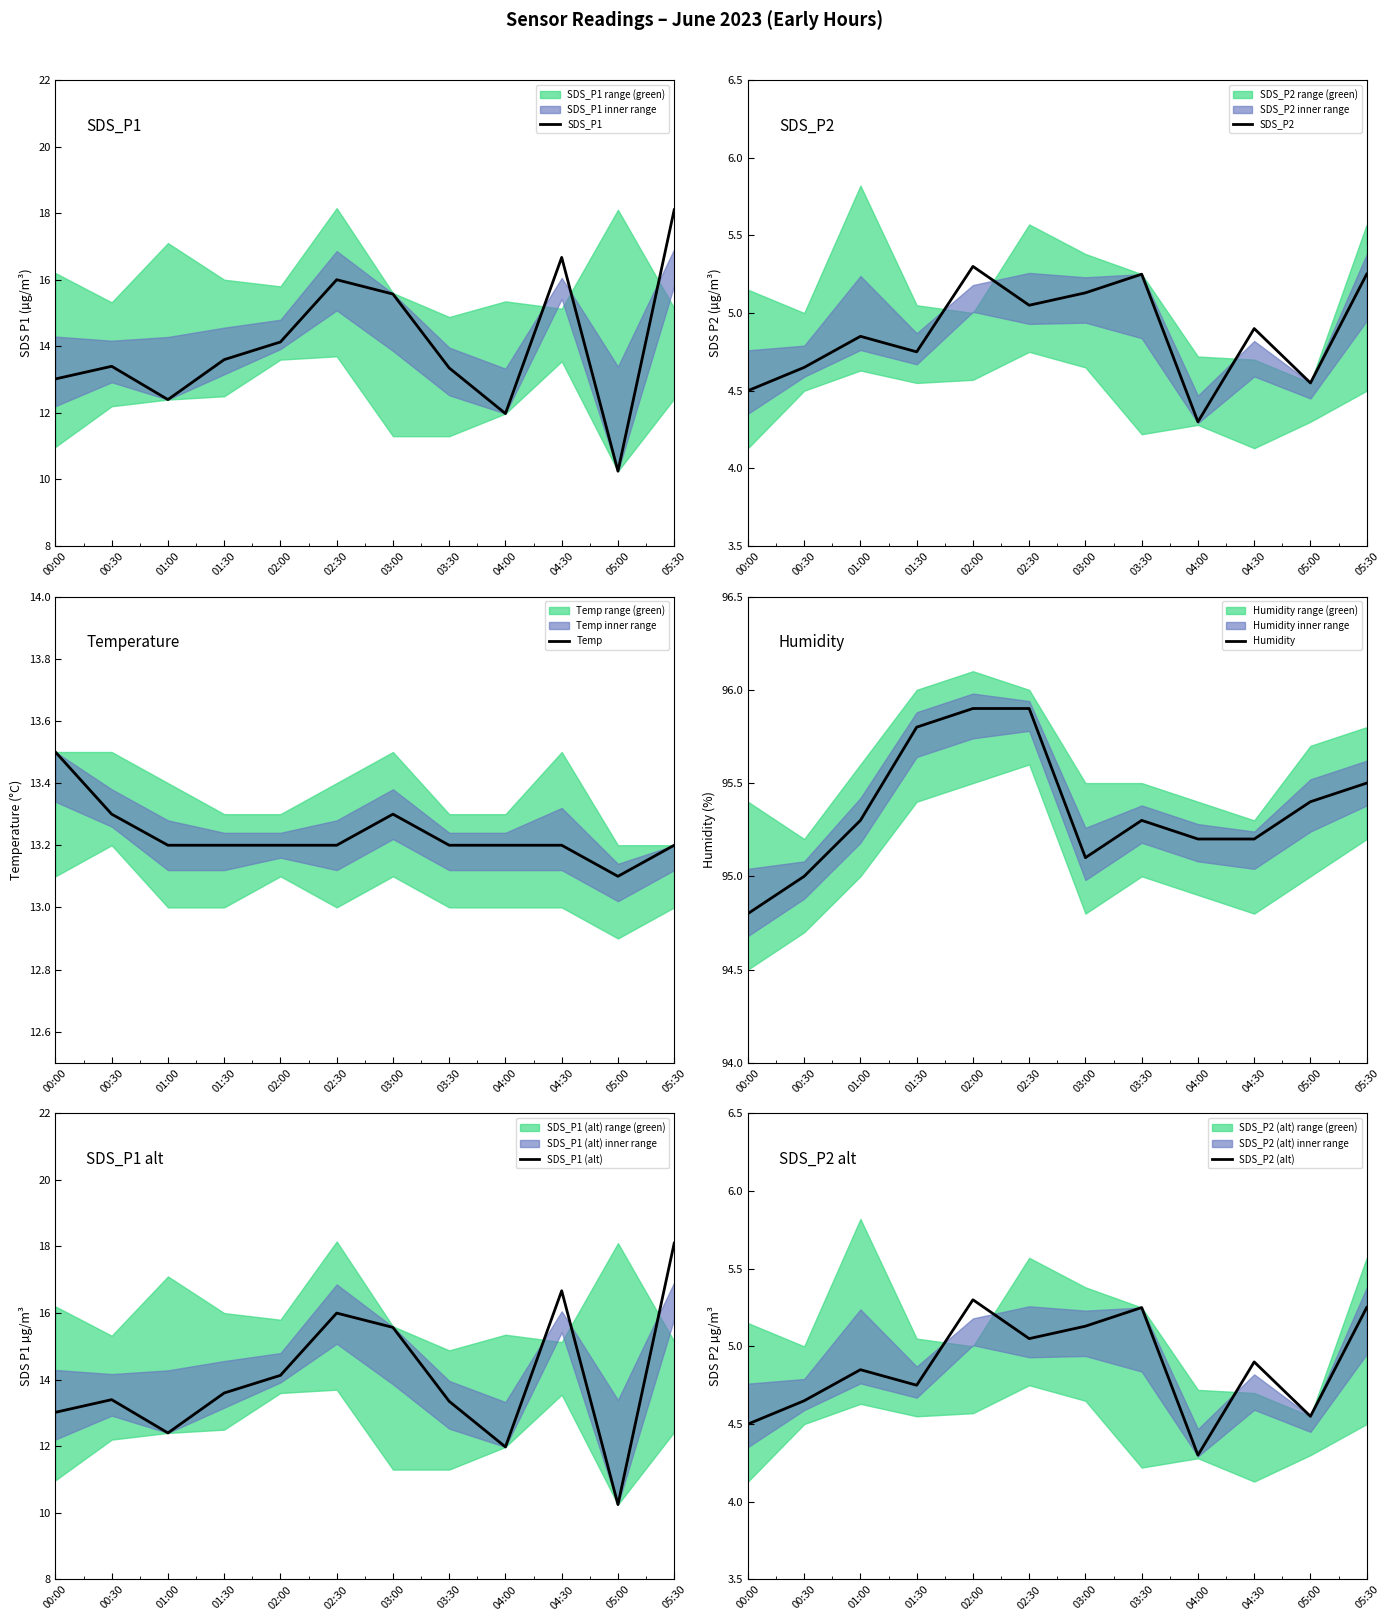

Between 01:00 and 04:00, which series saw the biggest shift?

SDS_P2